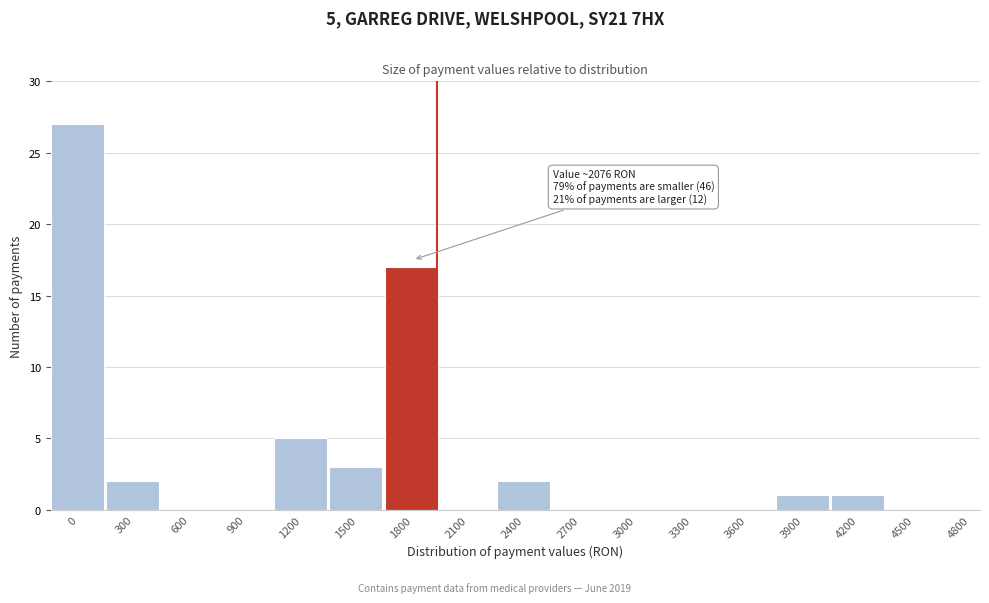

Reading right to left, what are all the values shown in this chart?

4800=0	4500=0	4200=1	3900=1	3600=0	3300=0	3000=0	2700=0	2400=2	2100=0	1800=17	1500=3	1200=5	900=0	600=0	300=2	0=27